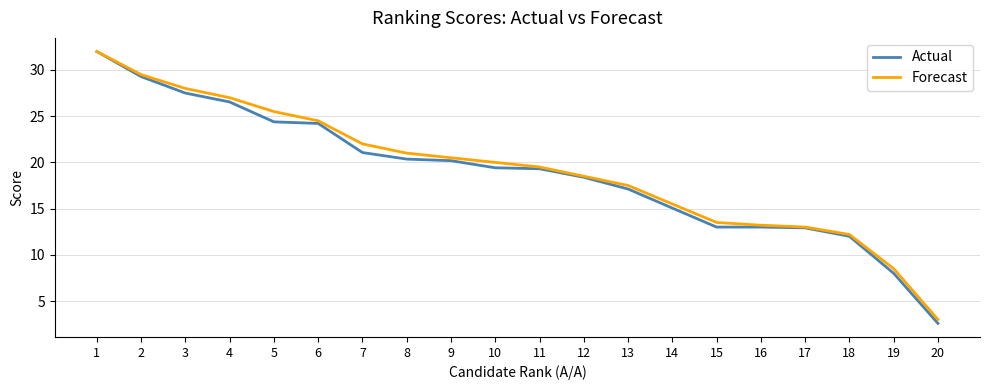

The Forecast series shows 19.5 at 11. True or false?

True